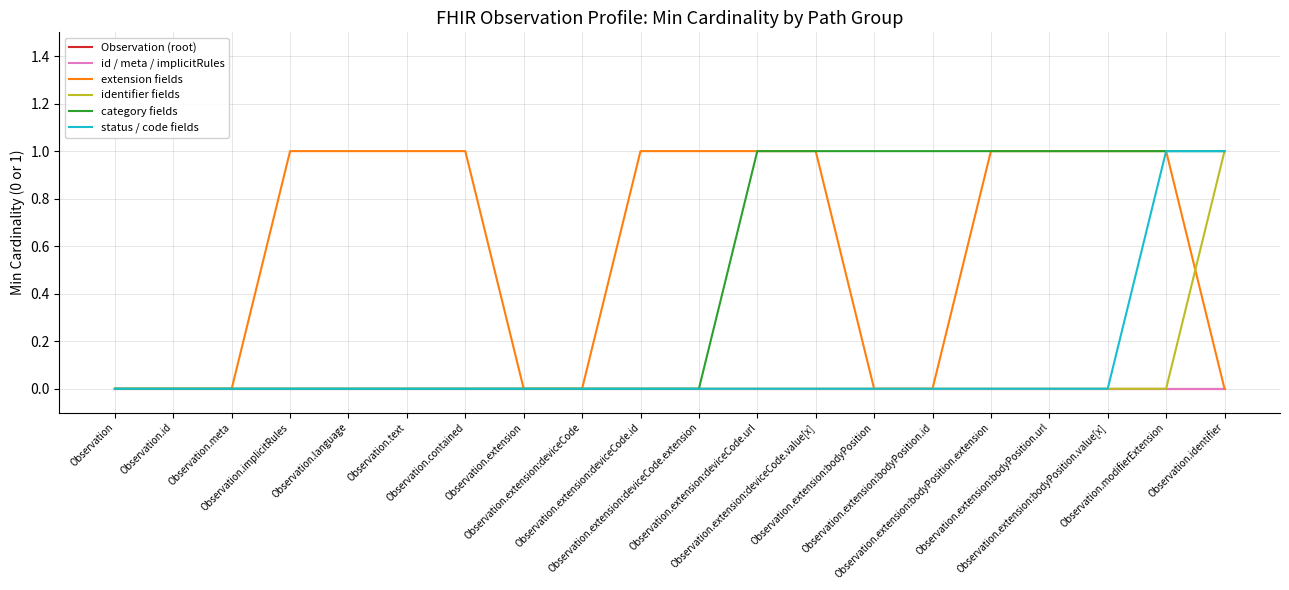

True or false: Observation (root) and category fields cross at least once.

False